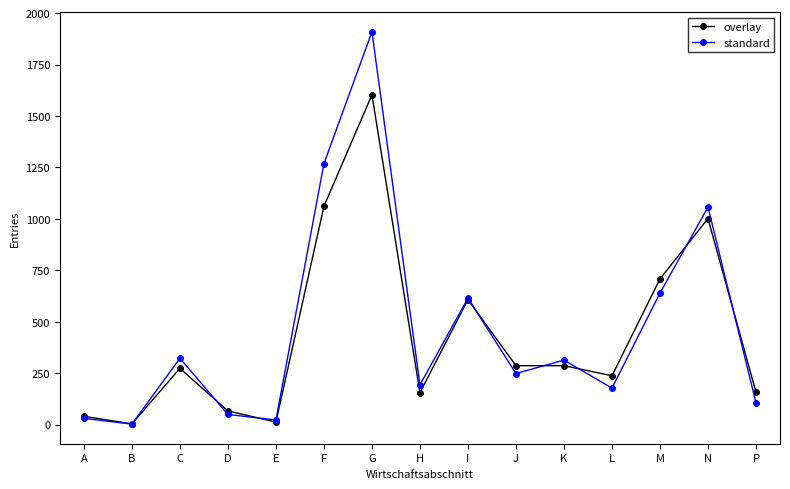

Which series has the widest spread of values?

standard